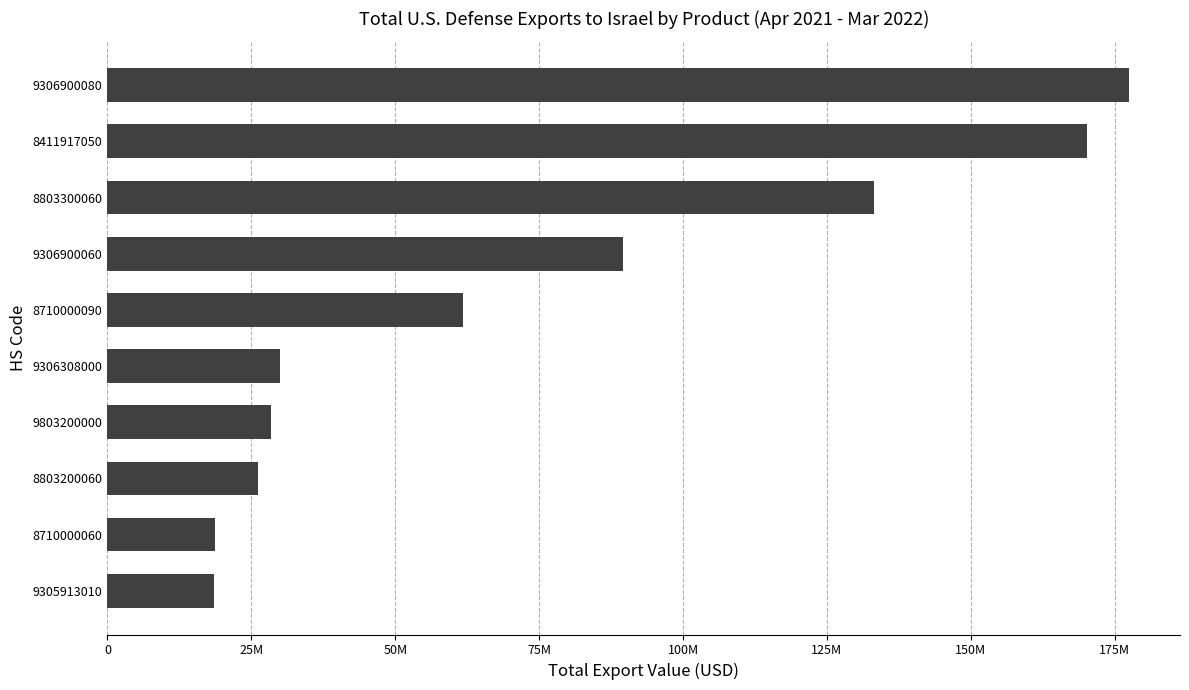

Are the bars horizontal?

Yes